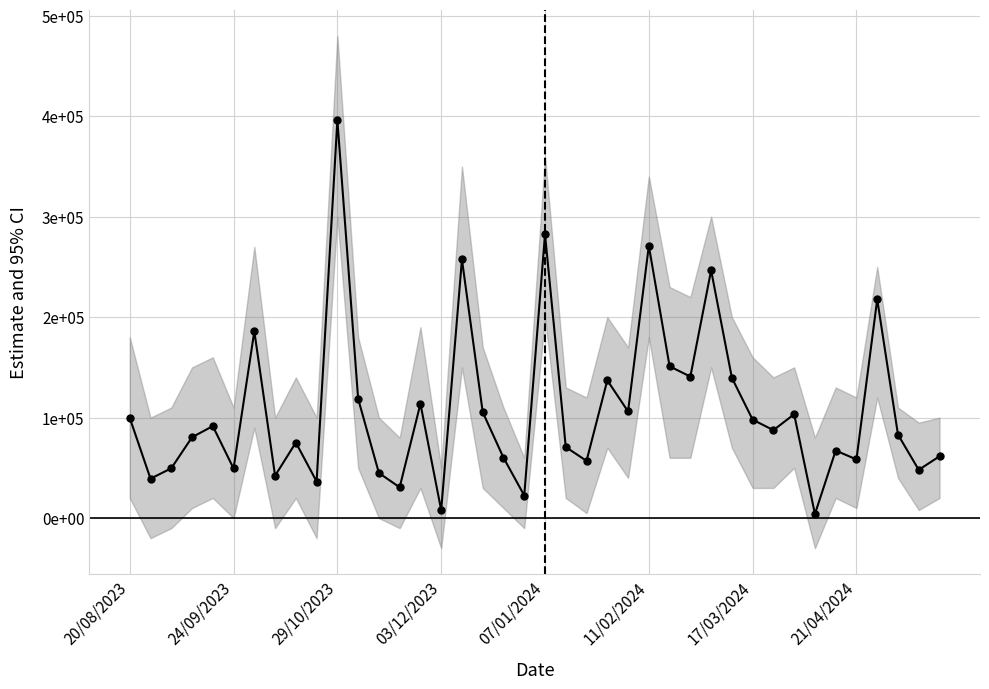

What is the change in value from 9 to 38?

+11597